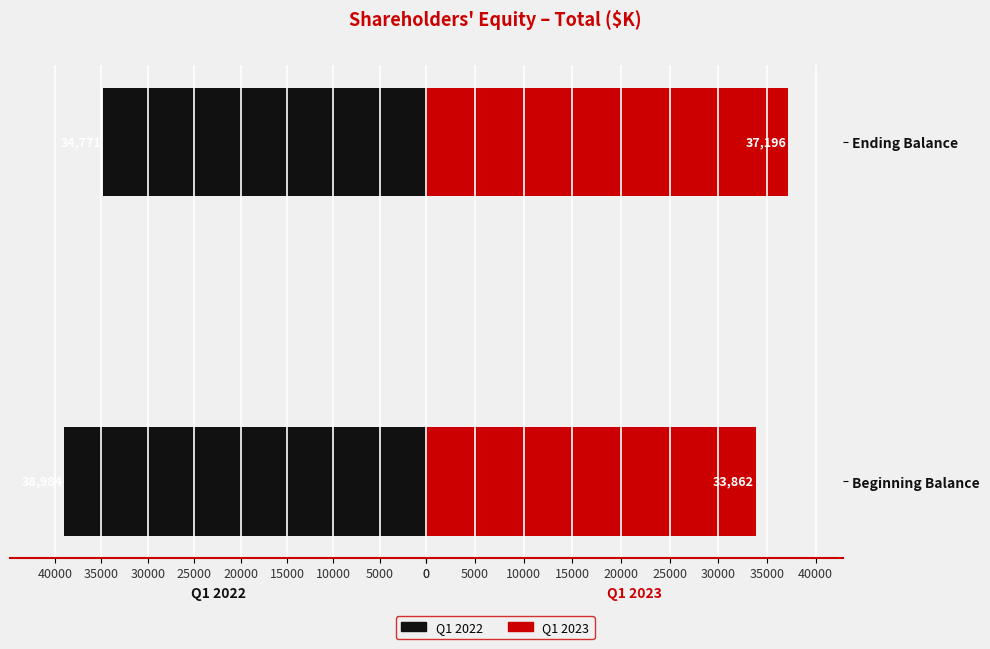

At how many categories does at least one series exceed 37239?

1